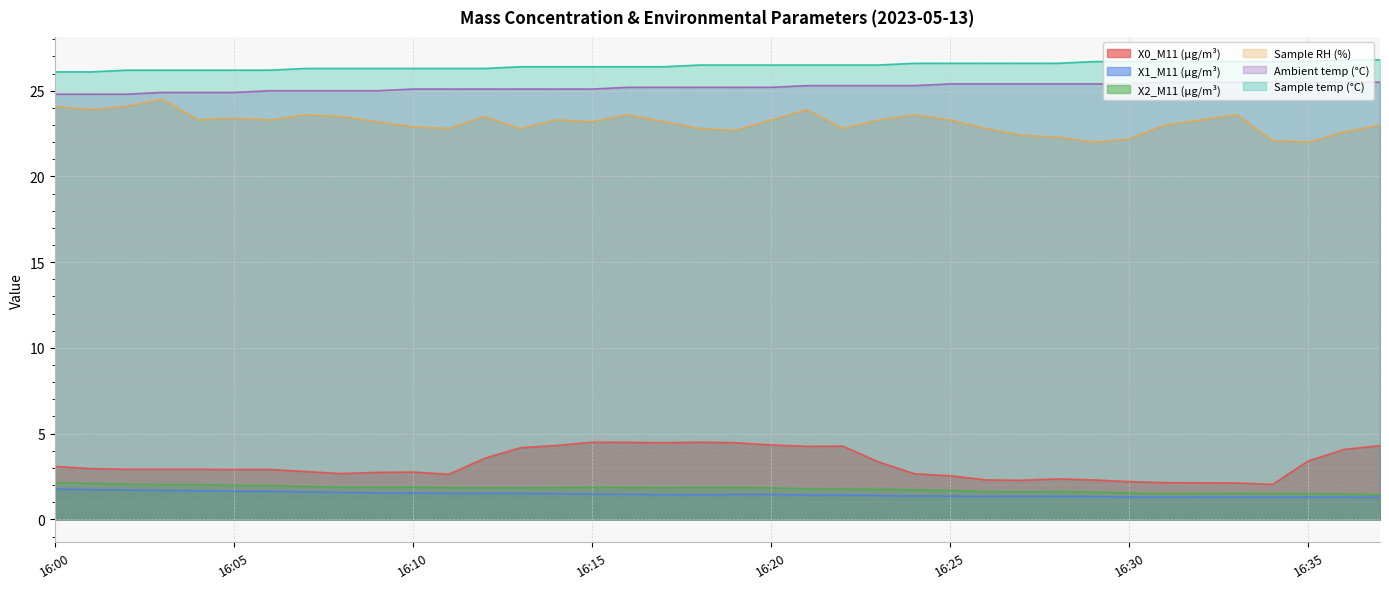

How many series are shown in this chart?

6